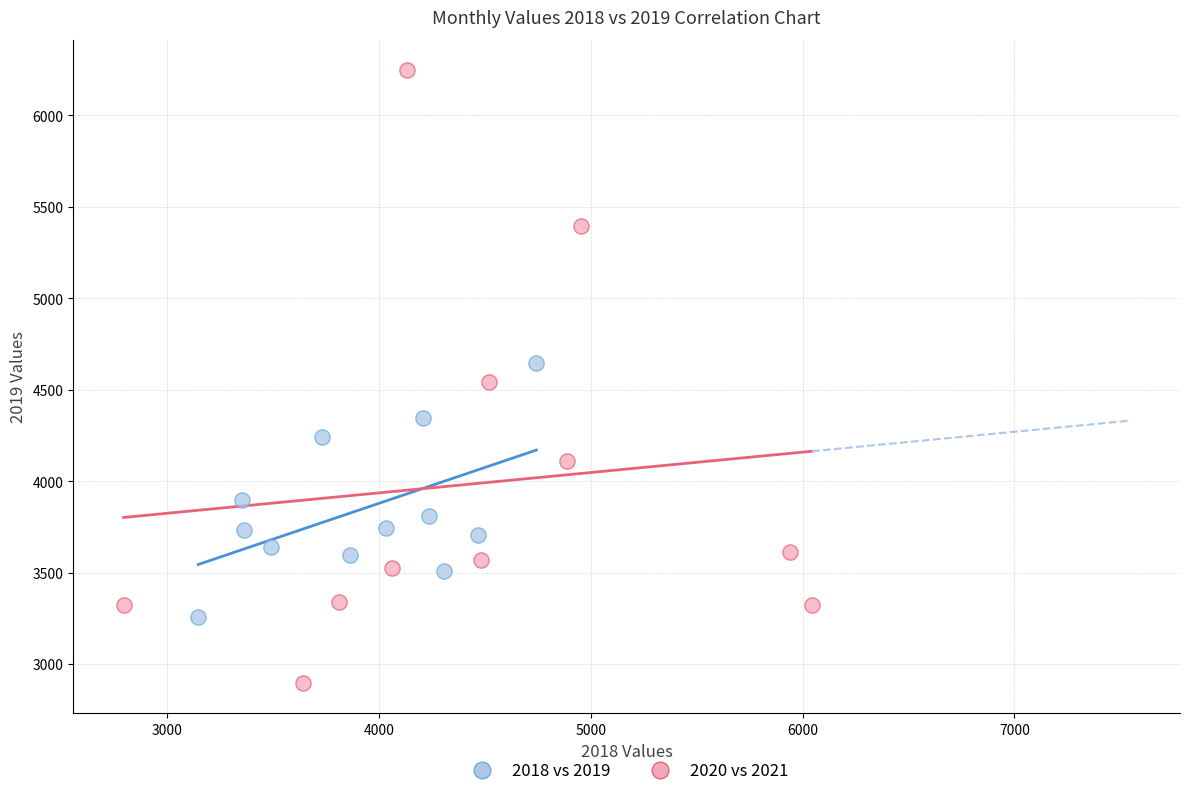

Which series contains the lowest Y value?

2020 vs 2021